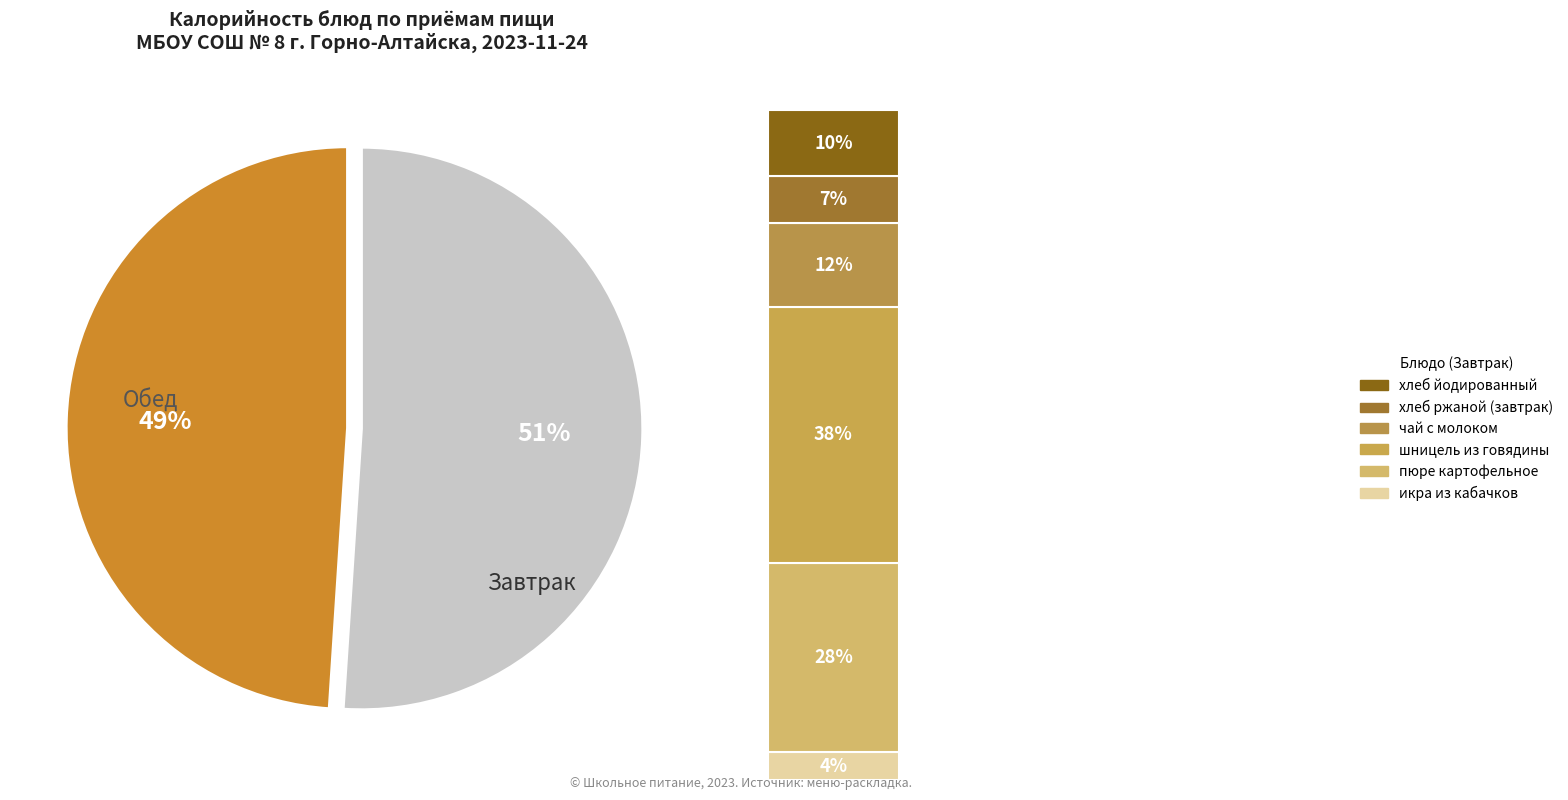

Is шницель из говядины the majority of the pie?

No